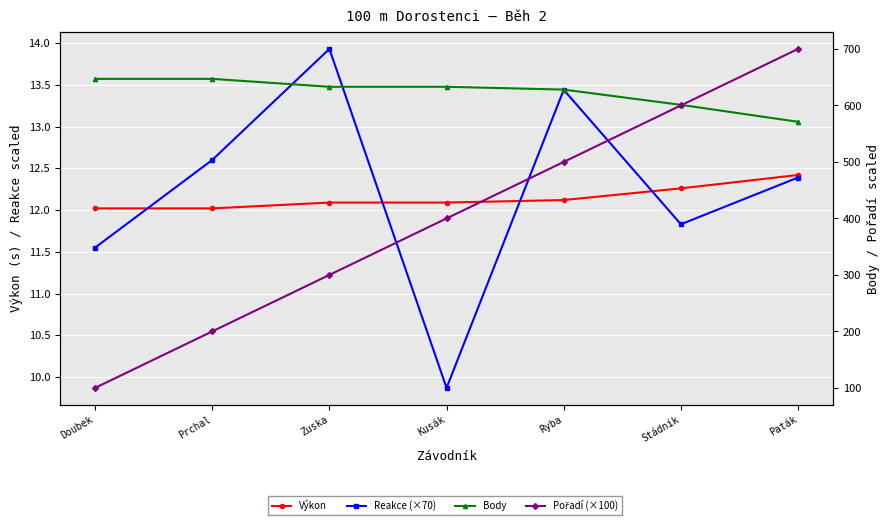

What is the smallest value displayed?

9.9